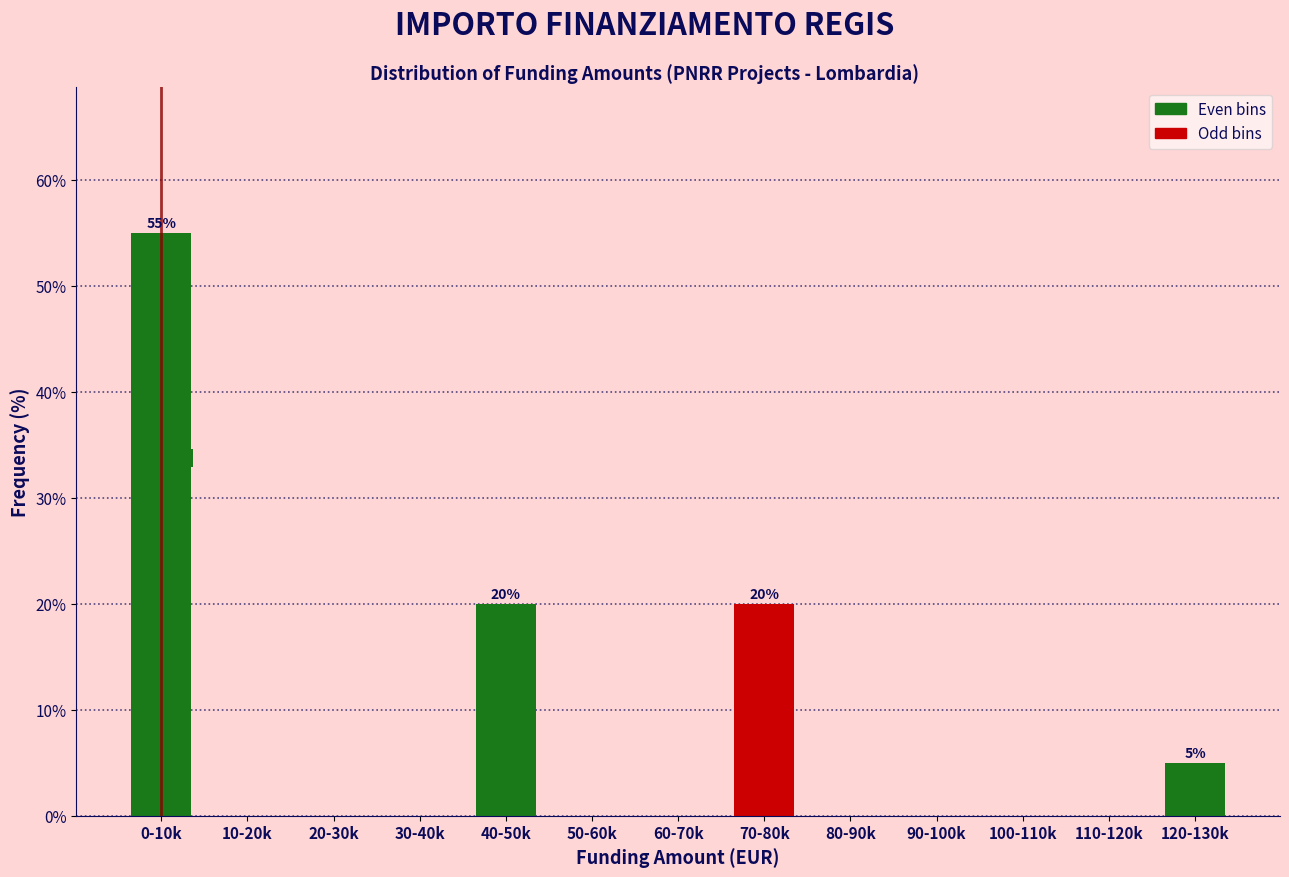

Reading right to left, extract all data points from this chart.

120-130k=5.0	110-120k=0.0	100-110k=0.0	90-100k=0.0	80-90k=0.0	70-80k=20.0	60-70k=0.0	50-60k=0.0	40-50k=20.0	30-40k=0.0	20-30k=0.0	10-20k=0.0	0-10k=55.0